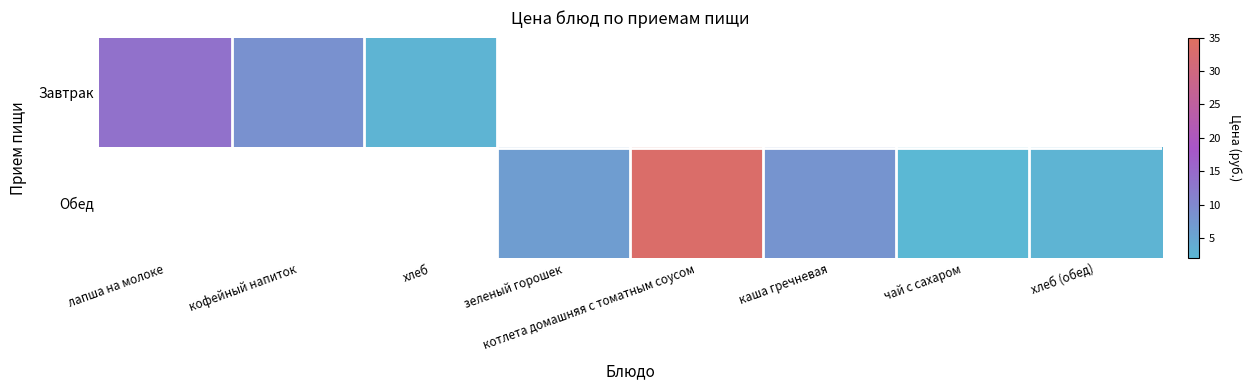

How many values in Завтрак are above zero?

3